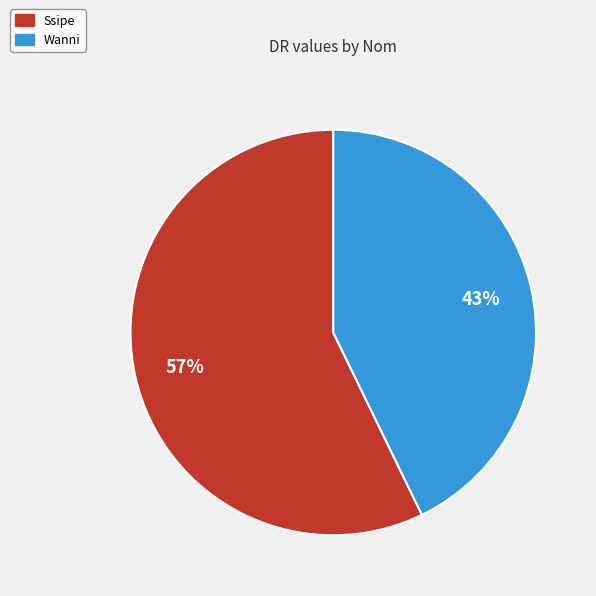

To the nearest percent, what is the difference between the Ssipe and Wanni slice percentages?

14%